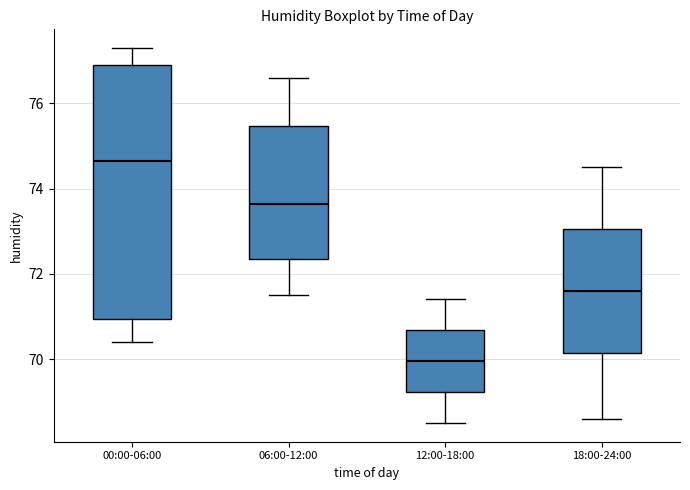

Which box's median line is the lowest?

12:00-18:00